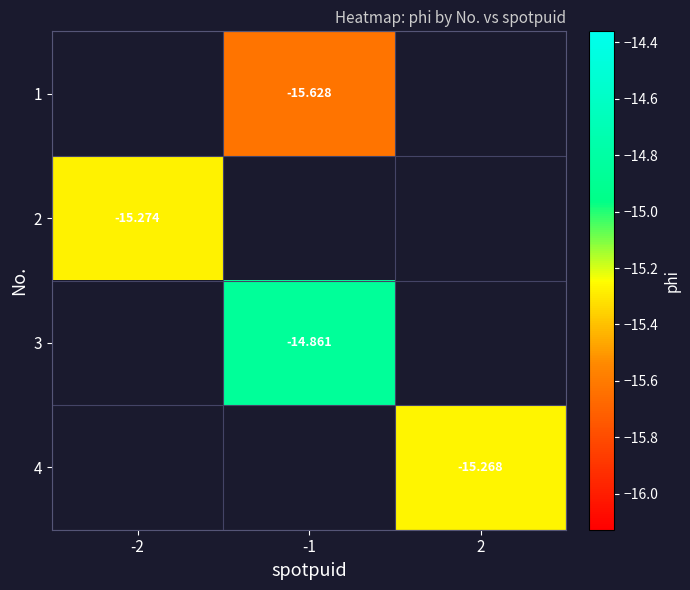

Which label corresponds to the largest value in the chart?

-1